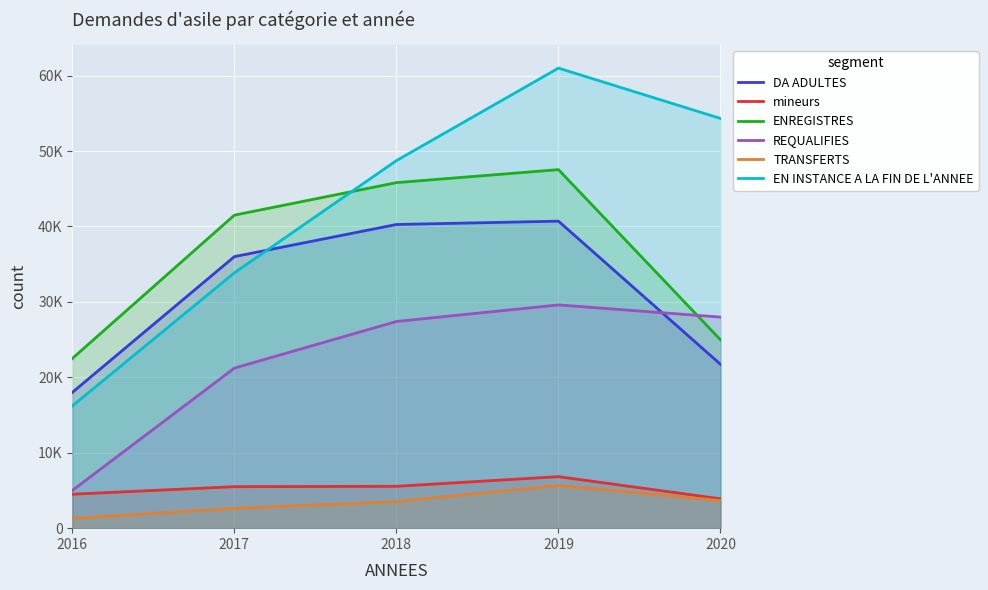

What are all the series names shown in the legend?

DA ADULTES, mineurs, ENREGISTRES, REQUALIFIES, TRANSFERTS, EN INSTANCE A LA FIN DE L'ANNEE